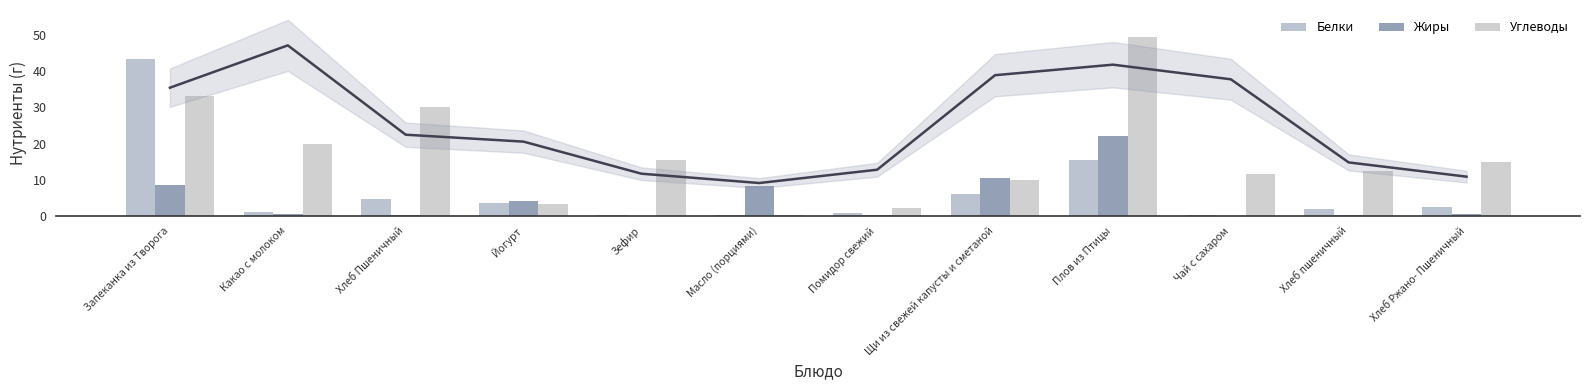

The value of Углеводы at Щи из свежей капусты и сметаной is 10.0. True or false?

True